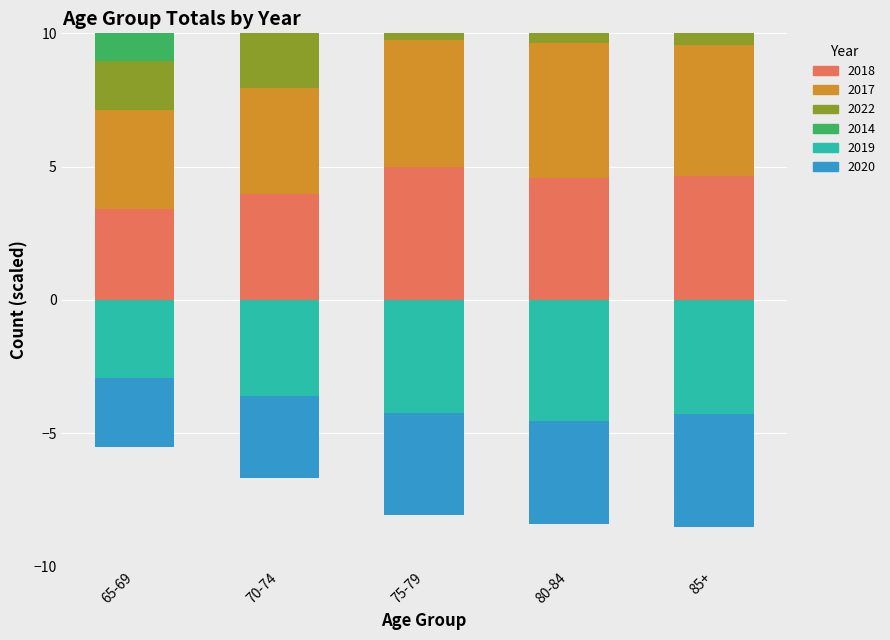

At which label does 2017 first exceed 4?

75-79